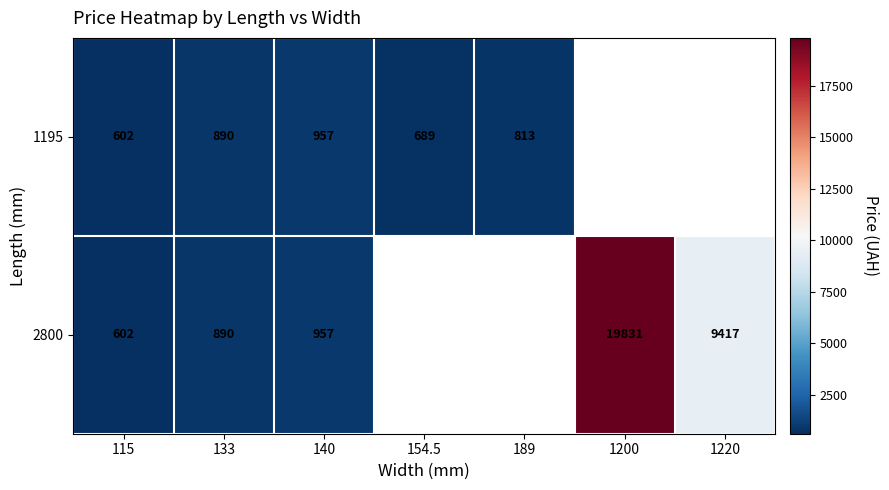

How many values in the 1195 series are below 889?

3